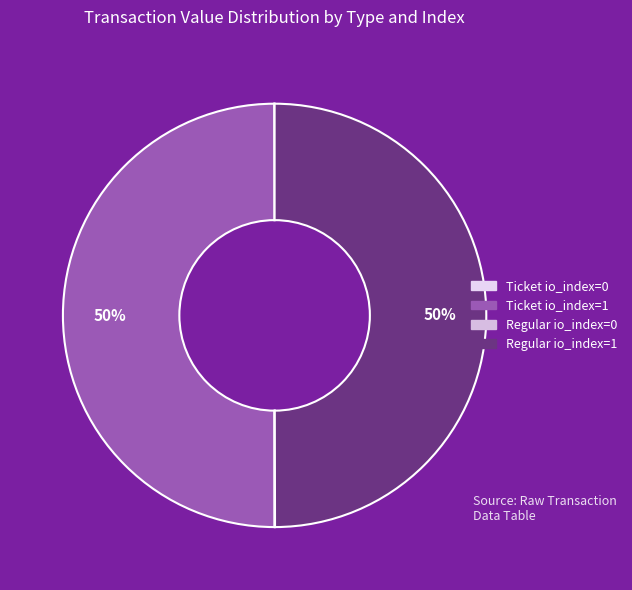

To the nearest percent, what is the combined percentage of Ticket io_index=0 and Regular io_index=1?

50%